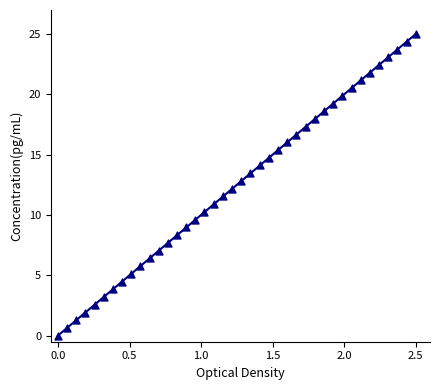

What is the range of Y values (max minus min)?

25.0